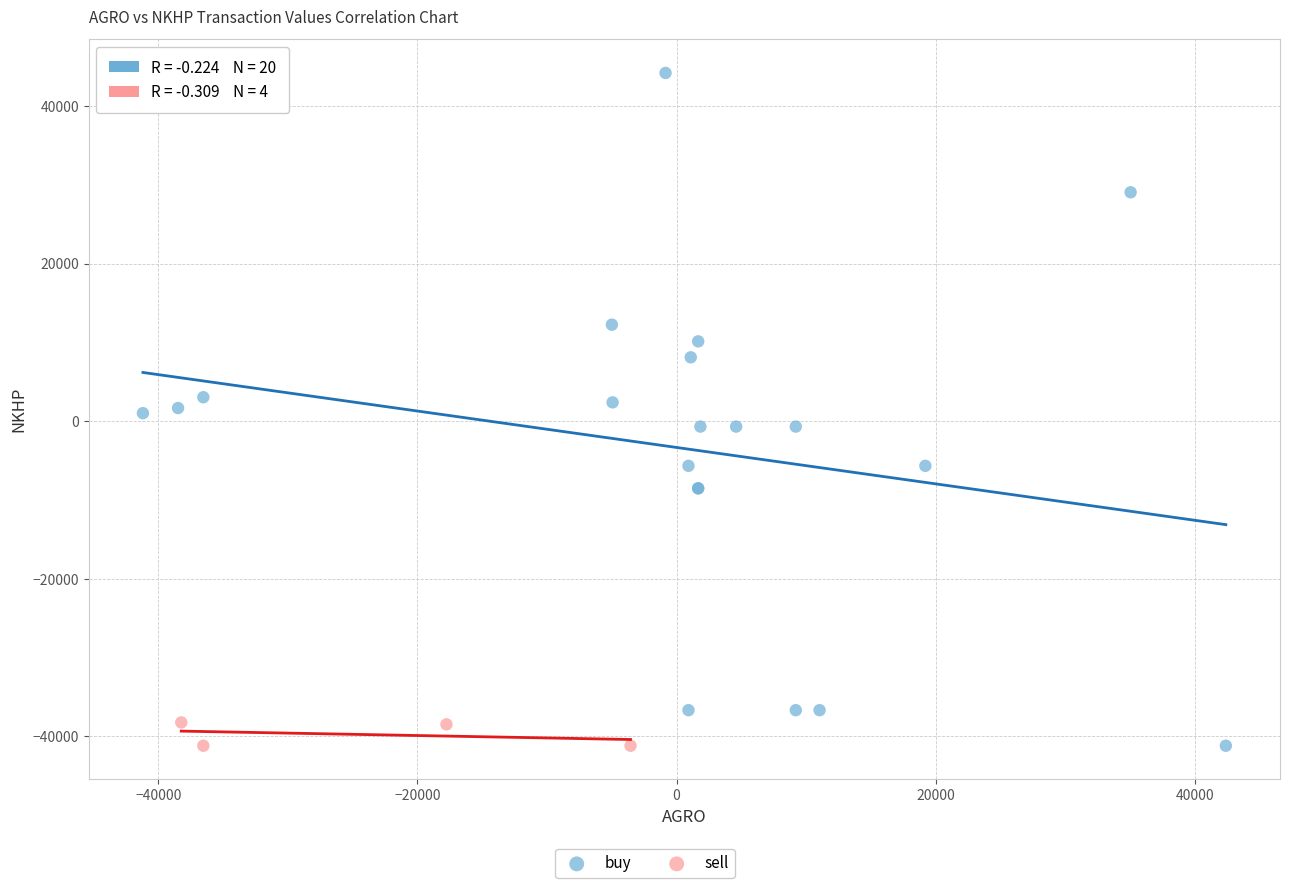

Which series contains the highest Y value?

buy